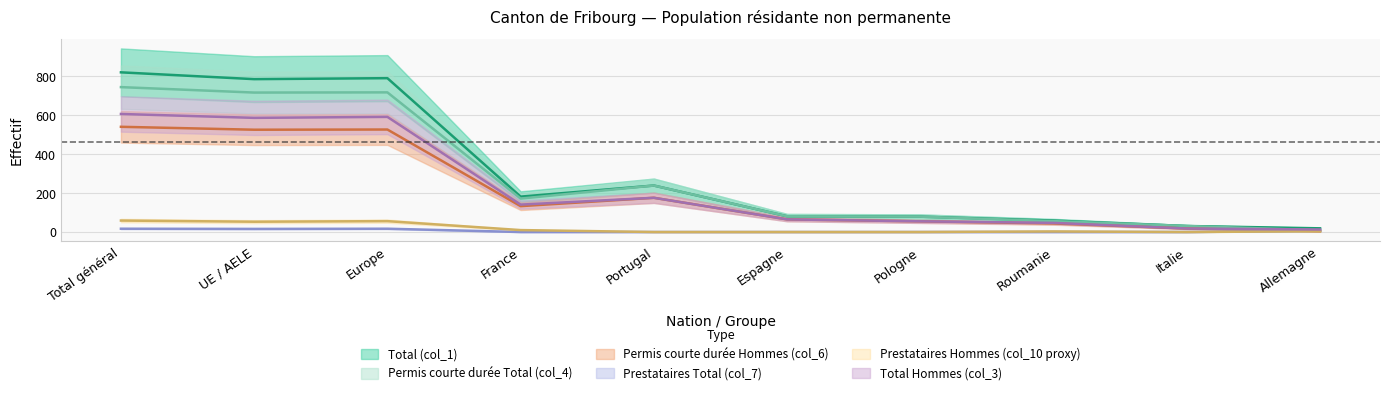

At which label does Total (col_1) first exceed 182?

Total général